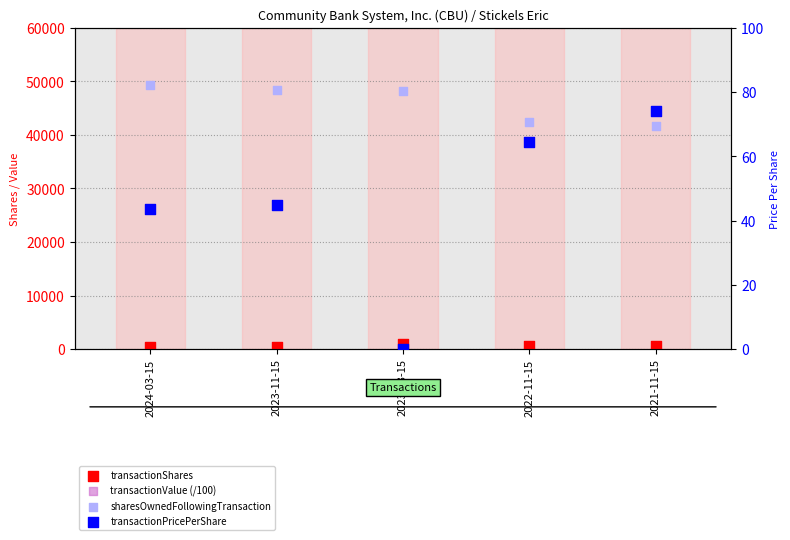

What are all the series names shown in the legend?

transactionShares, transactionValue (/100), sharesOwnedFollowingTransaction, transactionPricePerShare